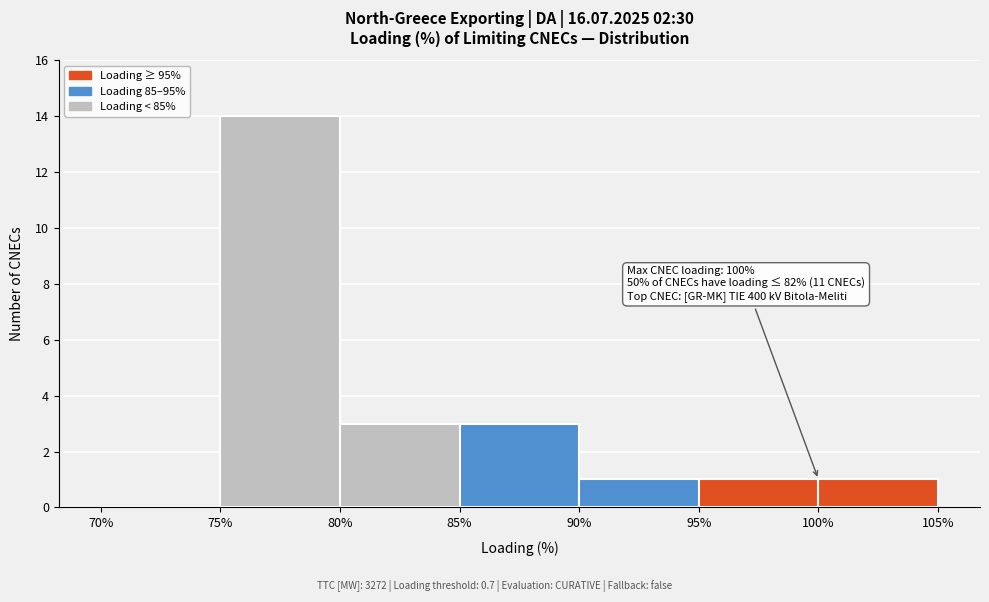

Over which range of the x-axis is the bar tallest?

75% to 80%